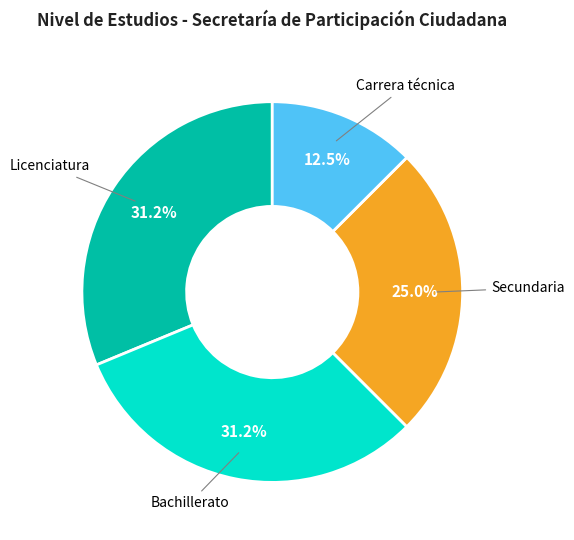

Does any single category account for the majority?

No